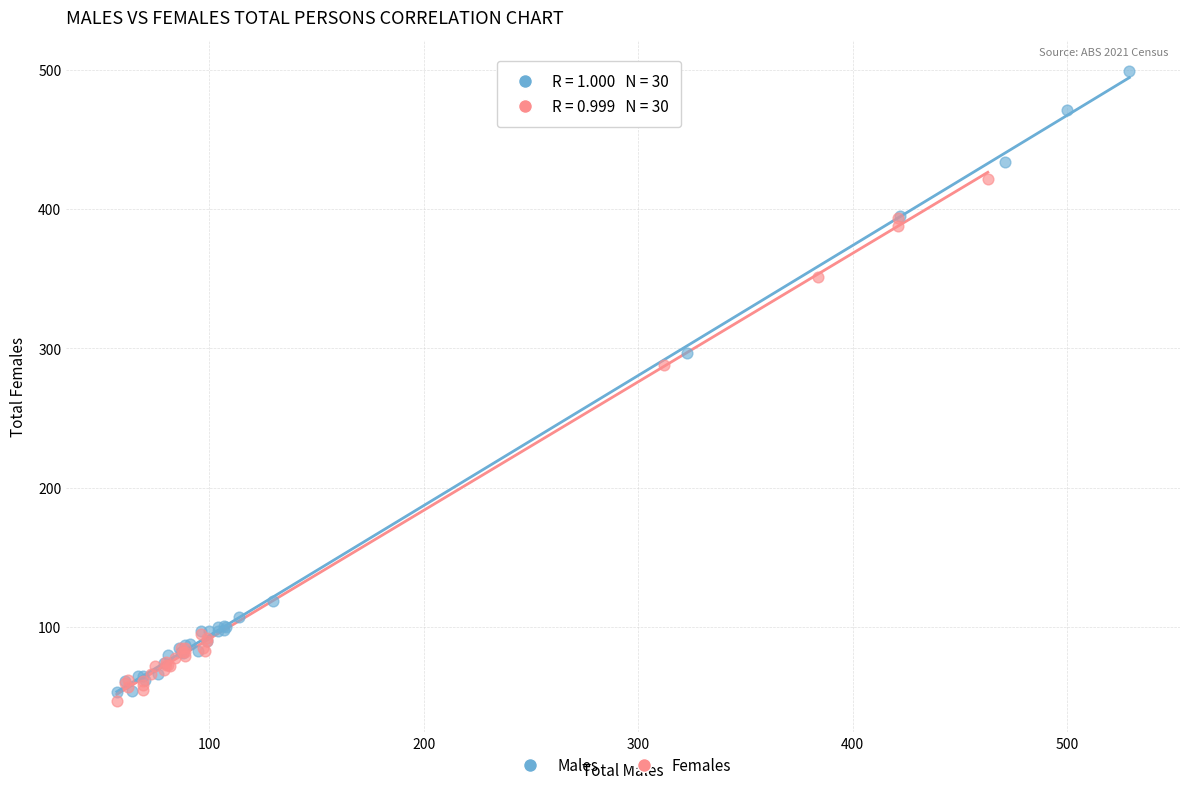

Which series has the widest spread of Y values?

Males